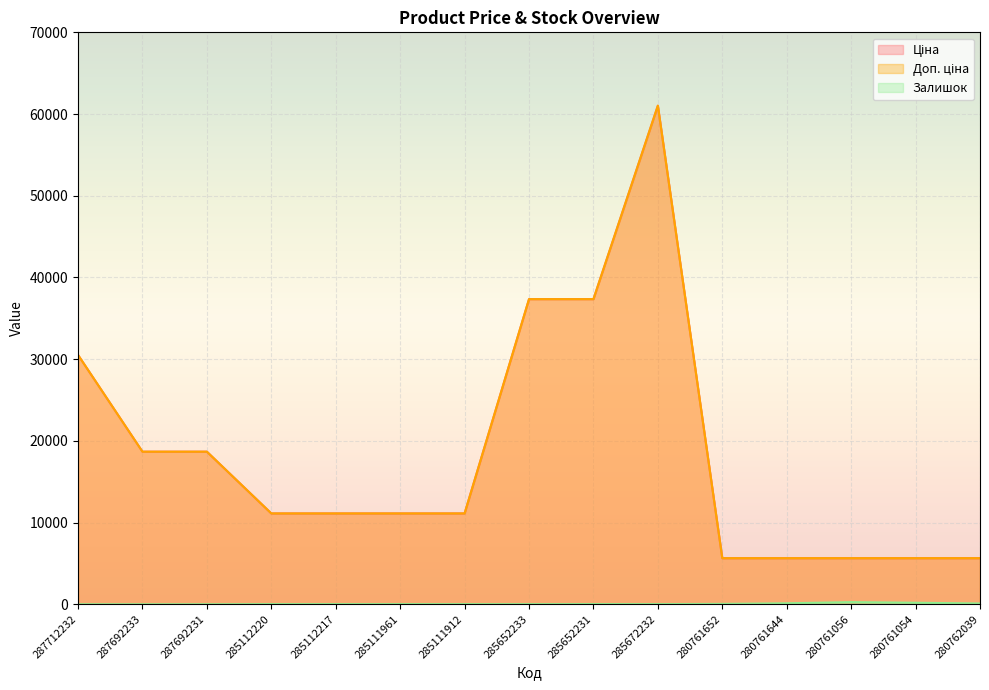

Is the value of Залишок at 280761652 greater than the value of Ціна at 280761054?

No